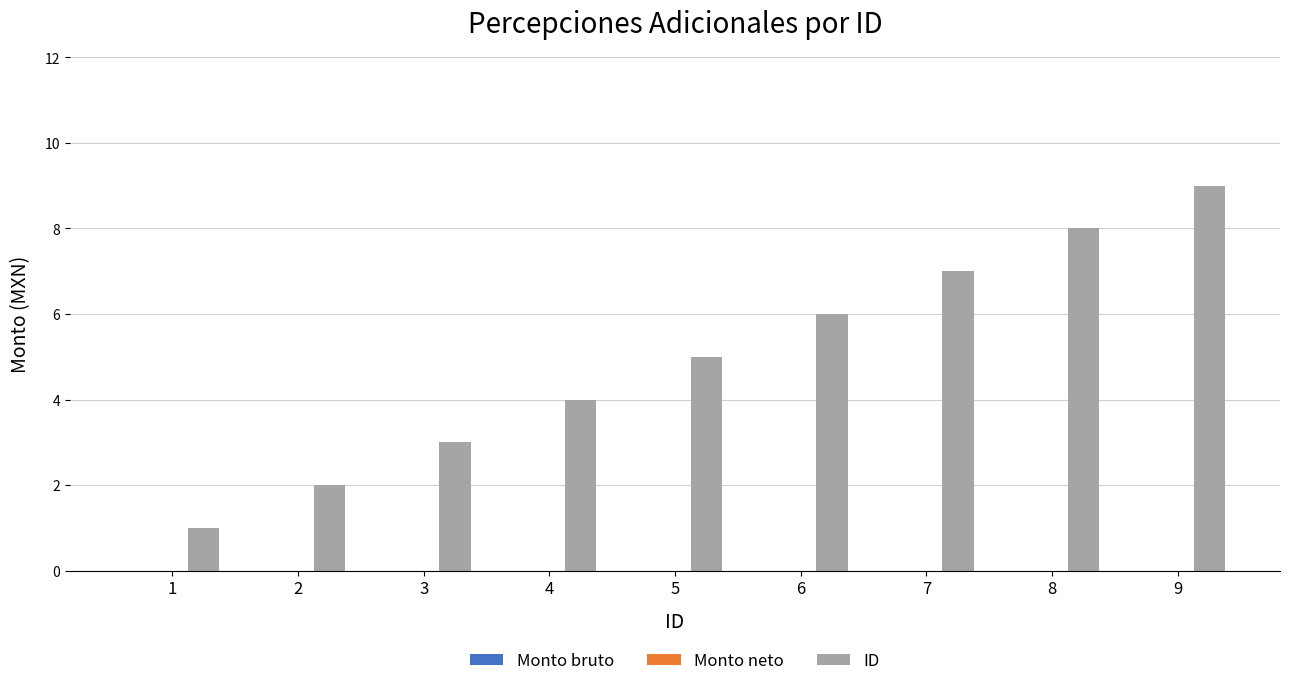

What is the change in value from 1 to 7?

+6